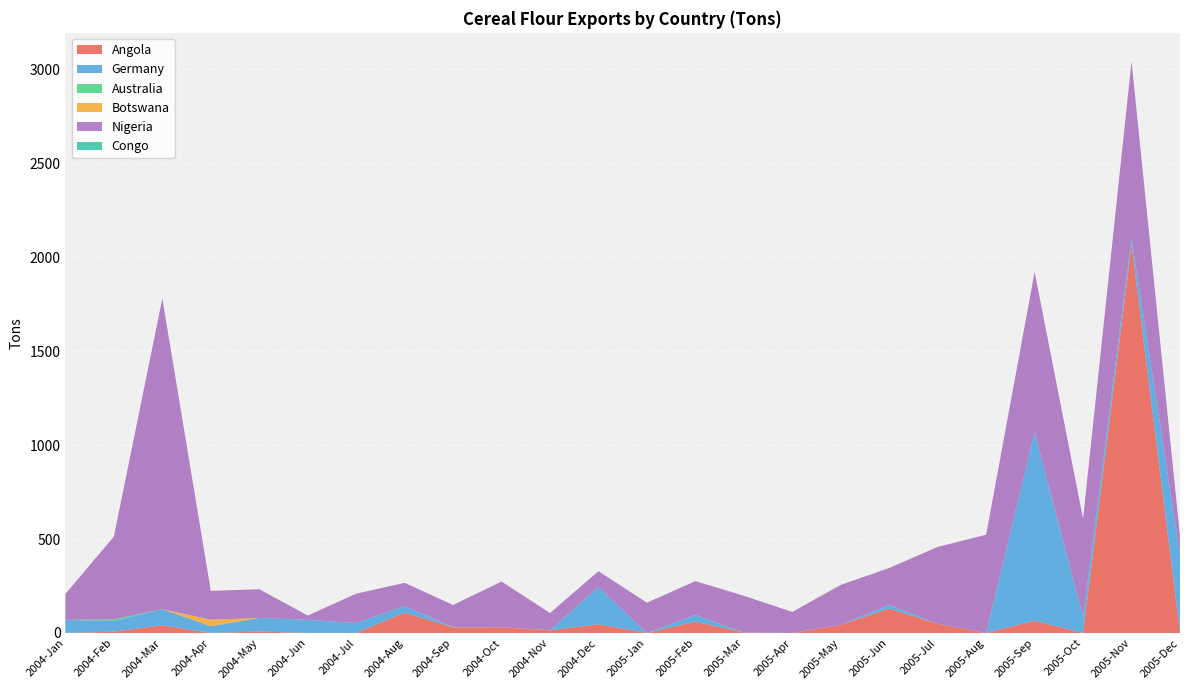

Reading left to right, list all the values displayed in this chart.

Angola: 0	7	41	0	8	0	0	108	30	30	14	46	0	60	2	0	43	130	49	0	65	0	2068	6
Germany: 70	57	86	36	72	70	53	35	0	0	0	200	0	35	0	0	0	19	0	0	1005	85	32	414
Australia: 0	8	0	0	0	0	0	0	2	0	1	0	0	1	0	0	0	1	0	0	0	1	0	0
Botswana: 0	0	0	35	0	0	0	0	0	0	0	0	0	0	0	0	0	0	0	0	0	0	0	0
Nigeria: 138	441	1653	153	153	23	156	124	117	244	91	83	161	180	196	112	213	196	409	523	851	522	942	95
Congo: 0	0	0	0	0	0	0	0	0	0	0	0	0	0	0	0	0	0	0	0	0	0	0	0